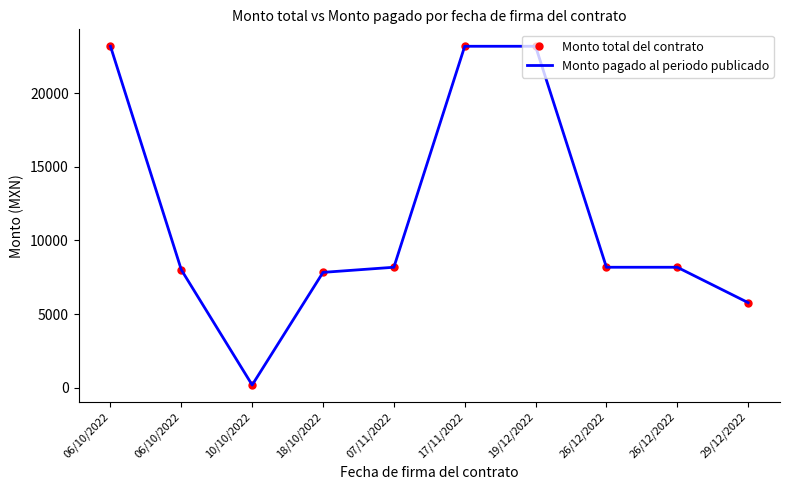

At which category is the sum across all series the highest?

06/10/2022